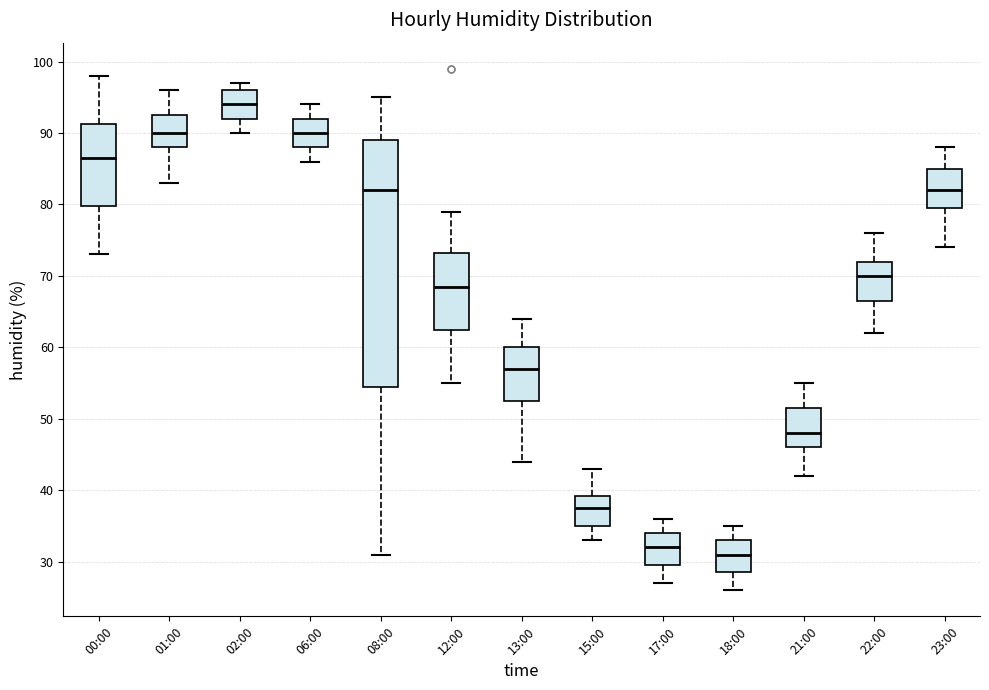

Comparing the boxes themselves (not the whiskers), which one is the tallest?

08:00